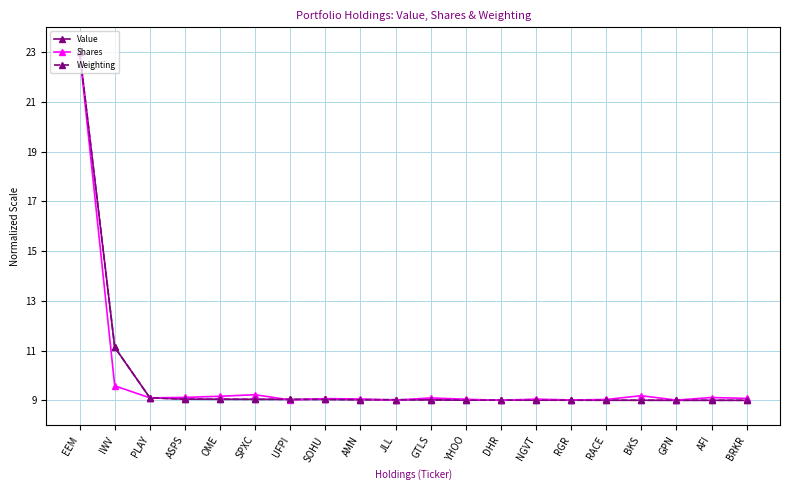

Which category has the highest value in the Weighting series?

EEM